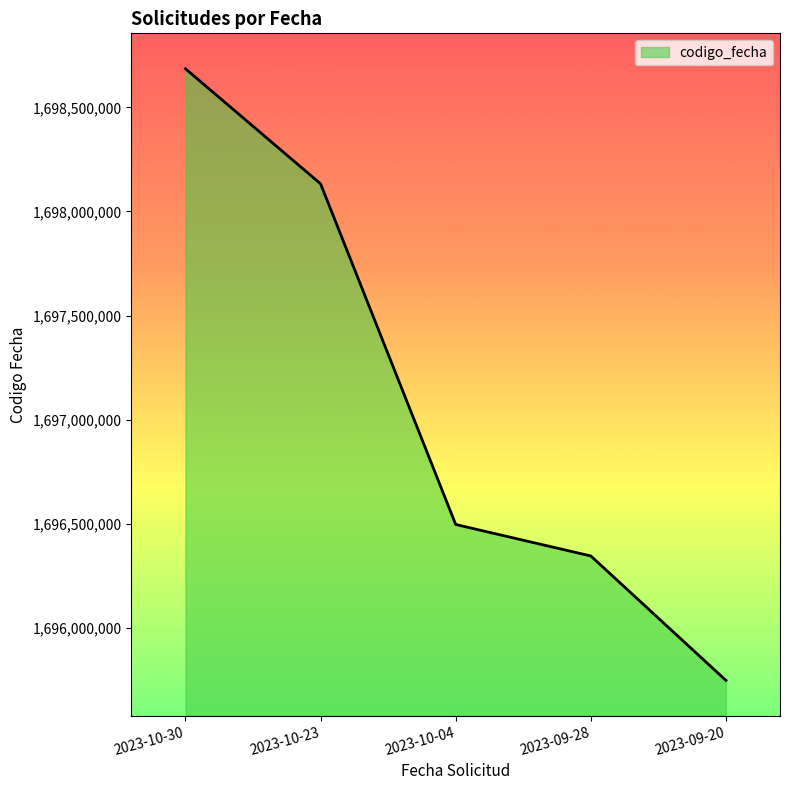

Reading left to right, list all the values displayed in this chart.

2023-10-30=1698685098	2023-10-23=1698132912	2023-10-04=1696498011	2023-09-28=1696346949	2023-09-20=1695749934